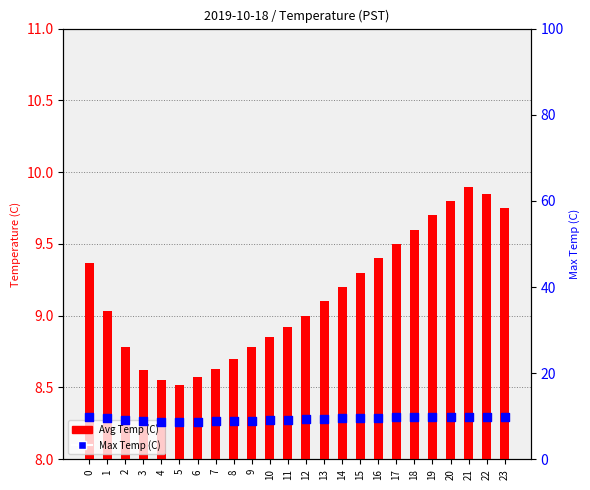

Which series has the largest Y range (max minus min)?

Avg Temp (C)